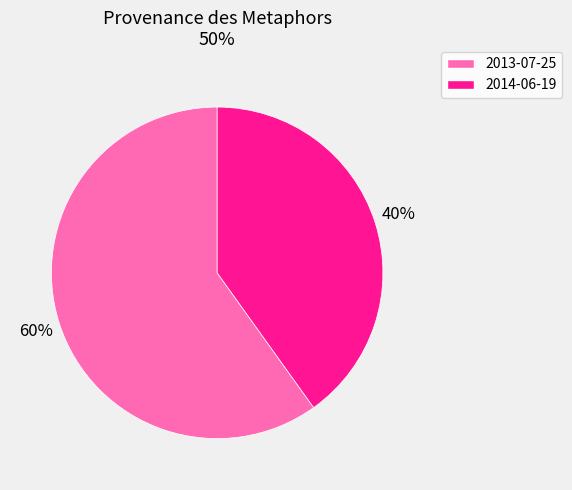

To the nearest percent, what portion does 2013-07-25 represent?

60%